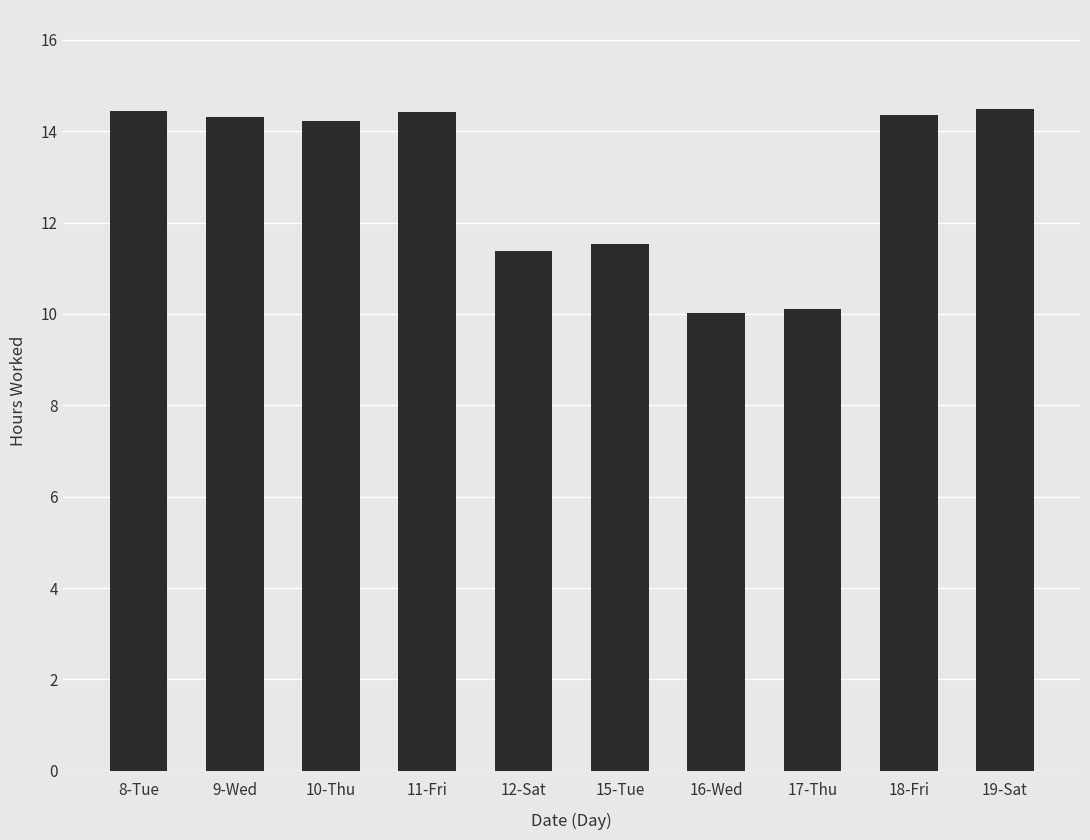

Is it true that the value at 8-Tue is 14.4?

True